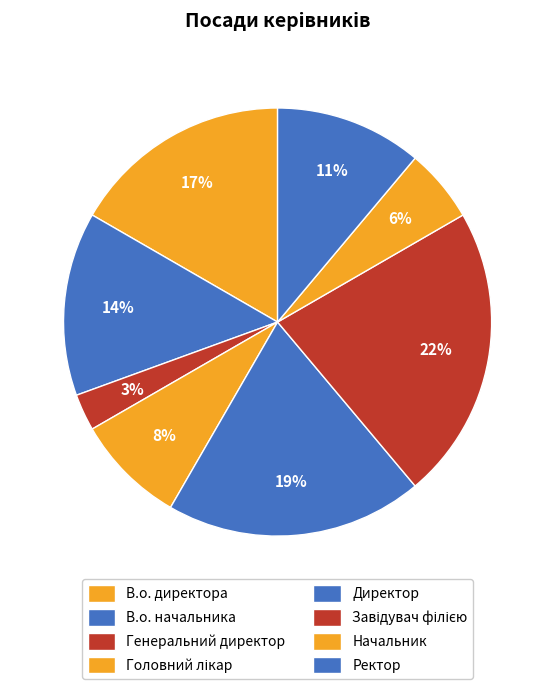

How many segments does this pie chart have?

8